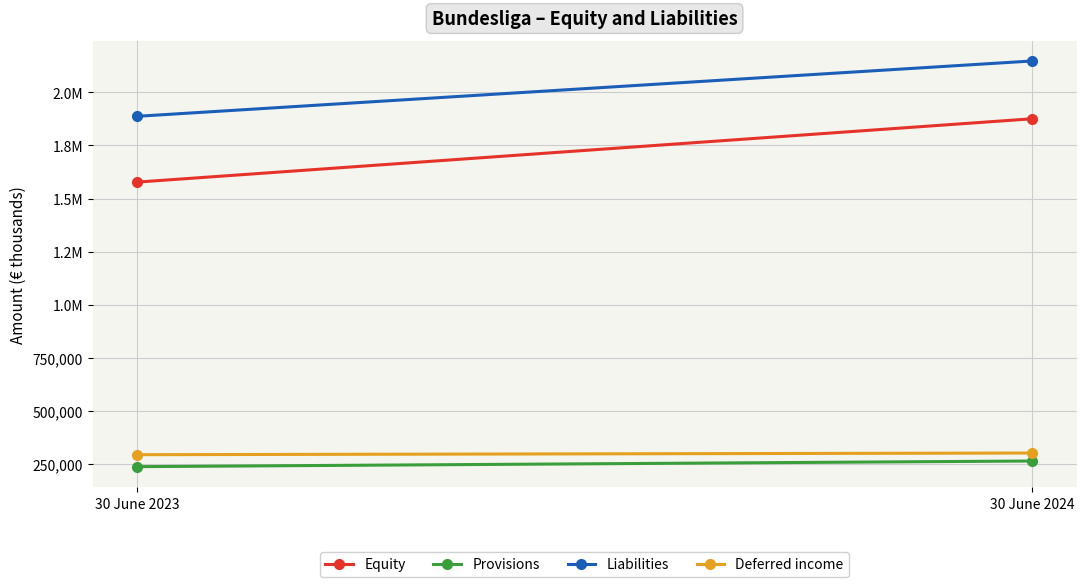

Is the value of Liabilities at 30 June 2024 greater than the value of Provisions at 30 June 2024?

Yes